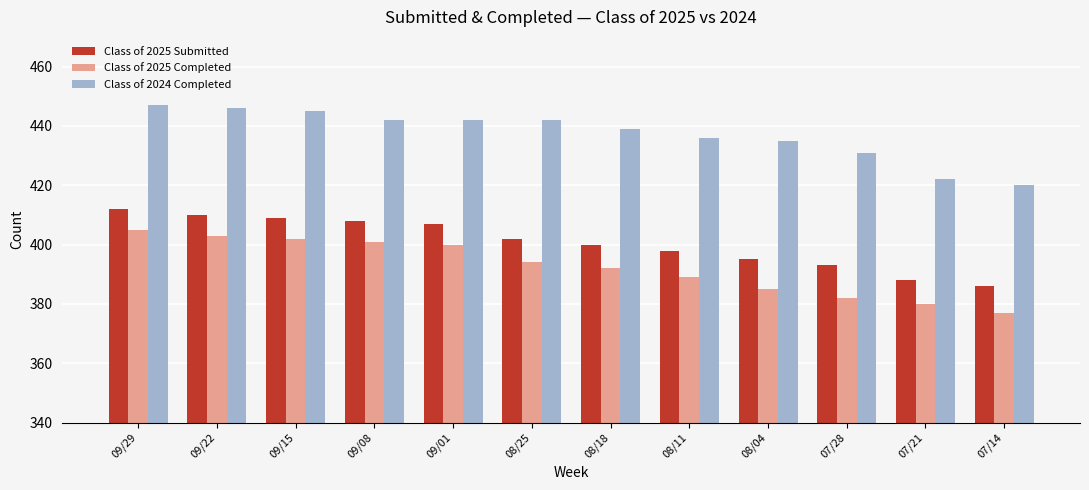

What is the value of the Class of 2024 Completed bar at the 10th from the left?

431